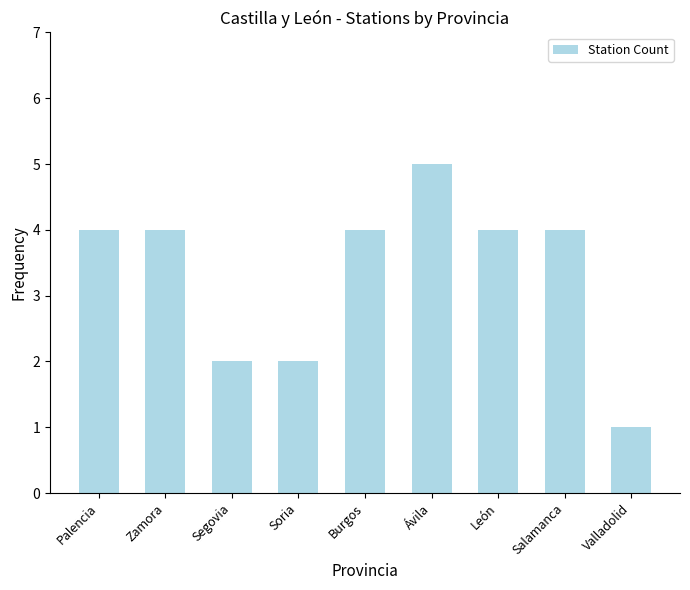

What is the label of the 2nd bar from the left?

Zamora